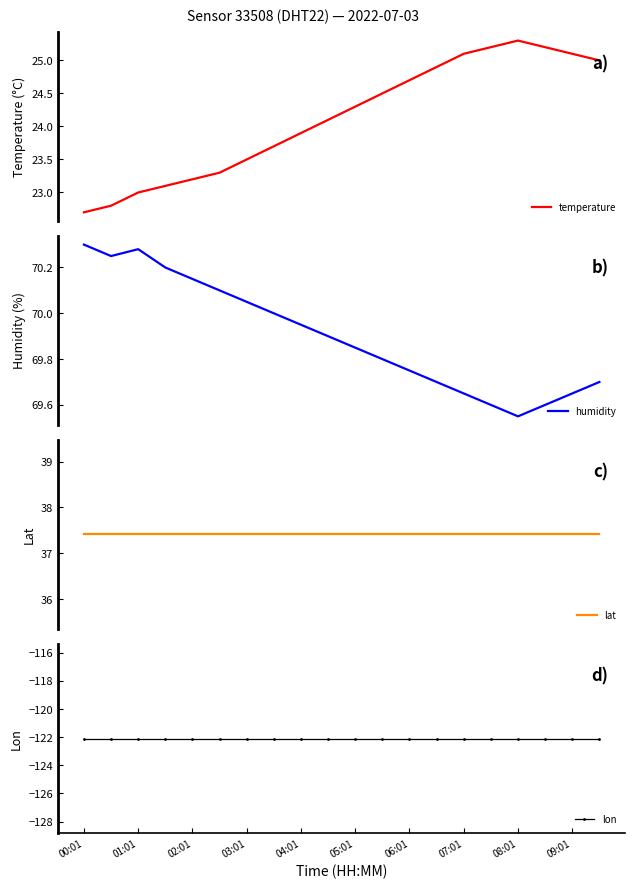

What is the total value across all series at 09:01?

10.1